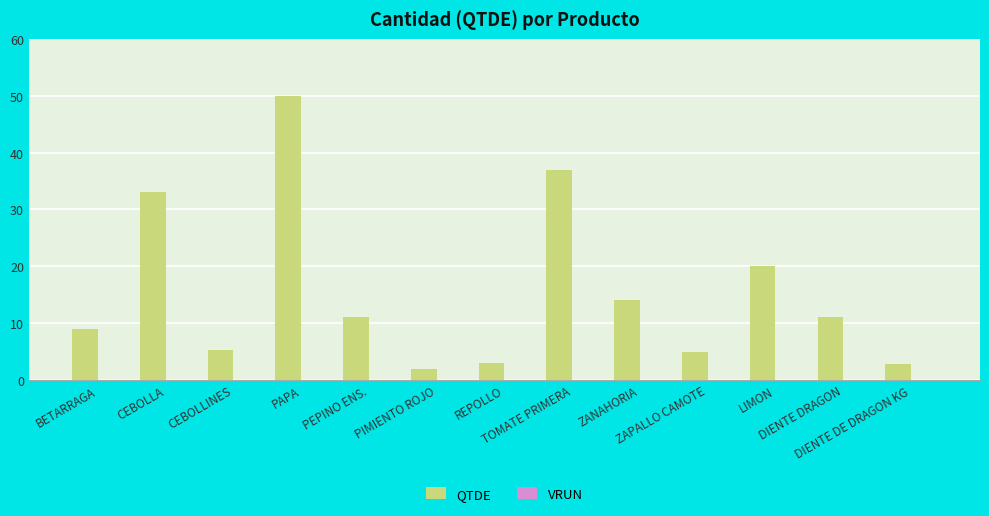

What is the difference between the second highest and minimum values?

35.1